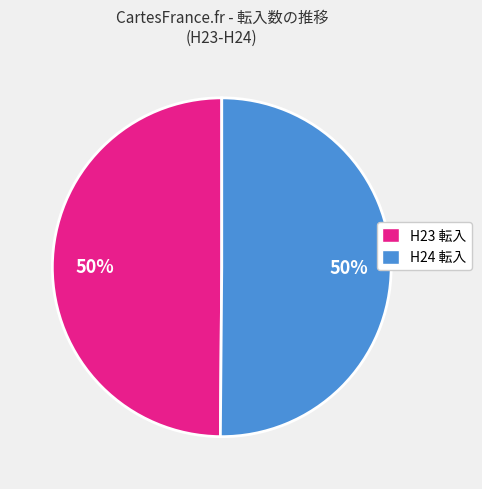

How many slices are in this pie chart?

2